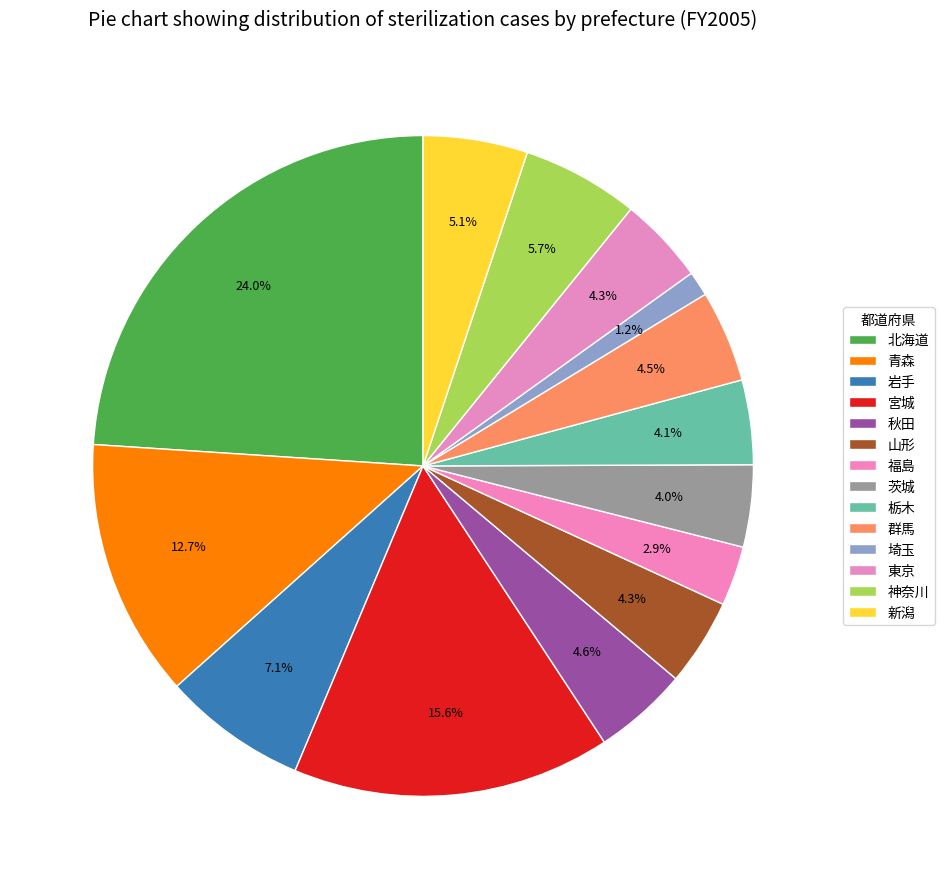

Which slice is the largest?

北海道